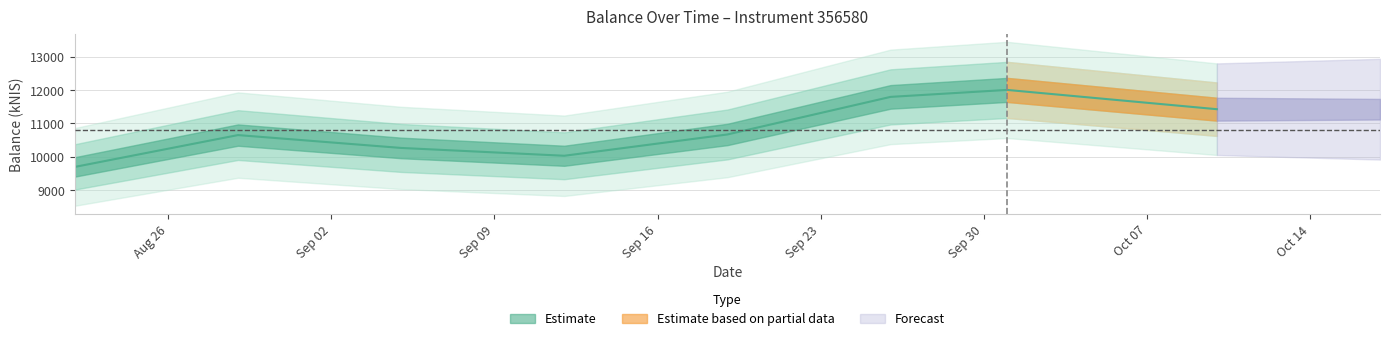

Reading right to left, transcribe all the data shown in this chart.

11426.2	12003.7	11794.9	10669.8	10031.7	10266.0	10651.2	9697.9